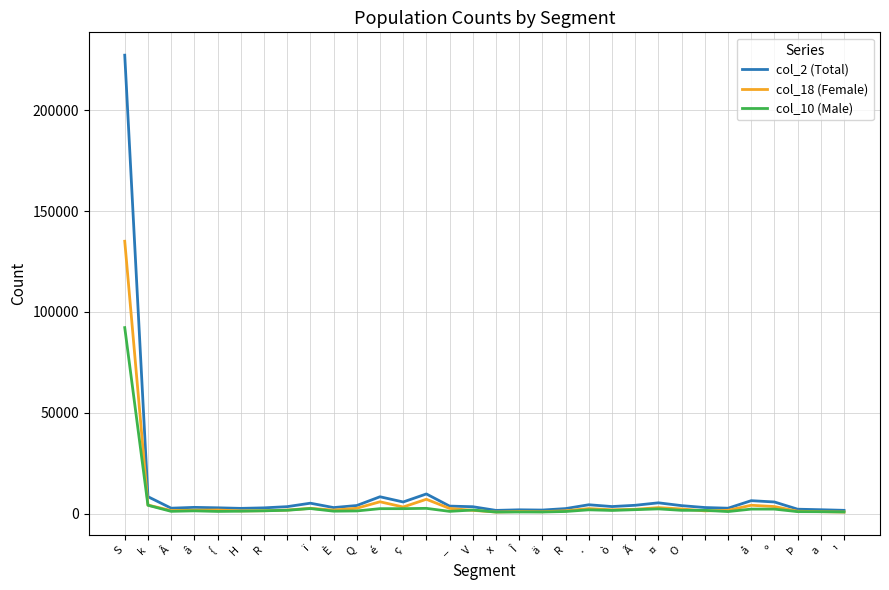

Which series has the largest range (max minus min)?

col_2 (Total)